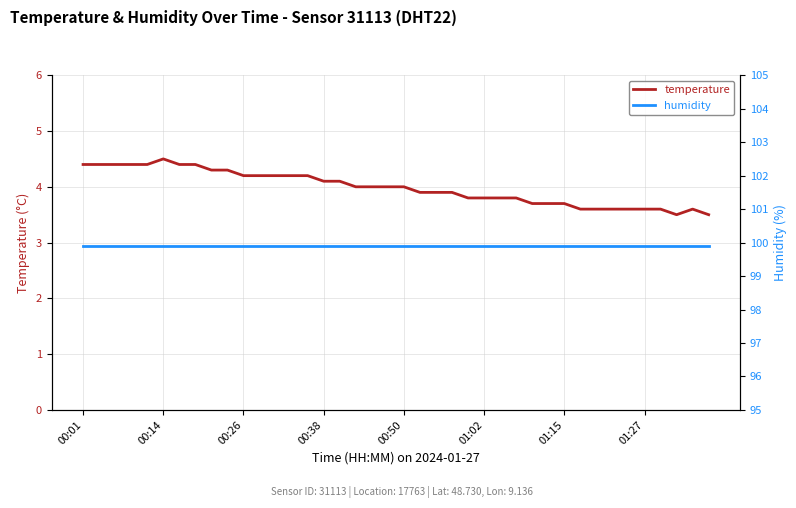

Reading right to left, what are all the values shown in this chart?

temperature: 3.5	3.6	3.5	3.6	3.6	3.6	3.6	3.6	3.6	3.7	3.7	3.7	3.8	3.8	3.8	3.8	3.9	3.9	3.9	4.0	4.0	4.0	4.0	4.1	4.1	4.2	4.2	4.2	4.2	4.2	4.3	4.3	4.4	4.4	4.5	4.4	4.4	4.4	4.4	4.4
humidity: 99.9	99.9	99.9	99.9	99.9	99.9	99.9	99.9	99.9	99.9	99.9	99.9	99.9	99.9	99.9	99.9	99.9	99.9	99.9	99.9	99.9	99.9	99.9	99.9	99.9	99.9	99.9	99.9	99.9	99.9	99.9	99.9	99.9	99.9	99.9	99.9	99.9	99.9	99.9	99.9